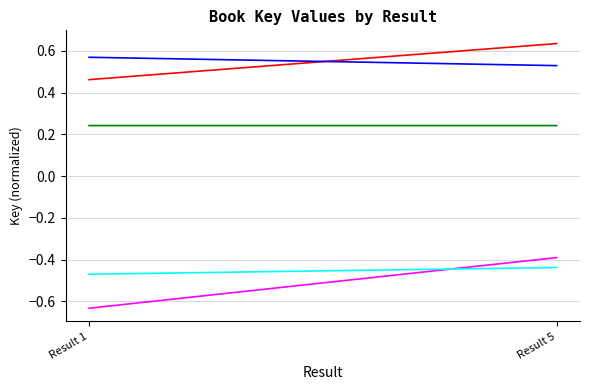

What is the value of the In Sickness point at the 1st from the left?

-0.6